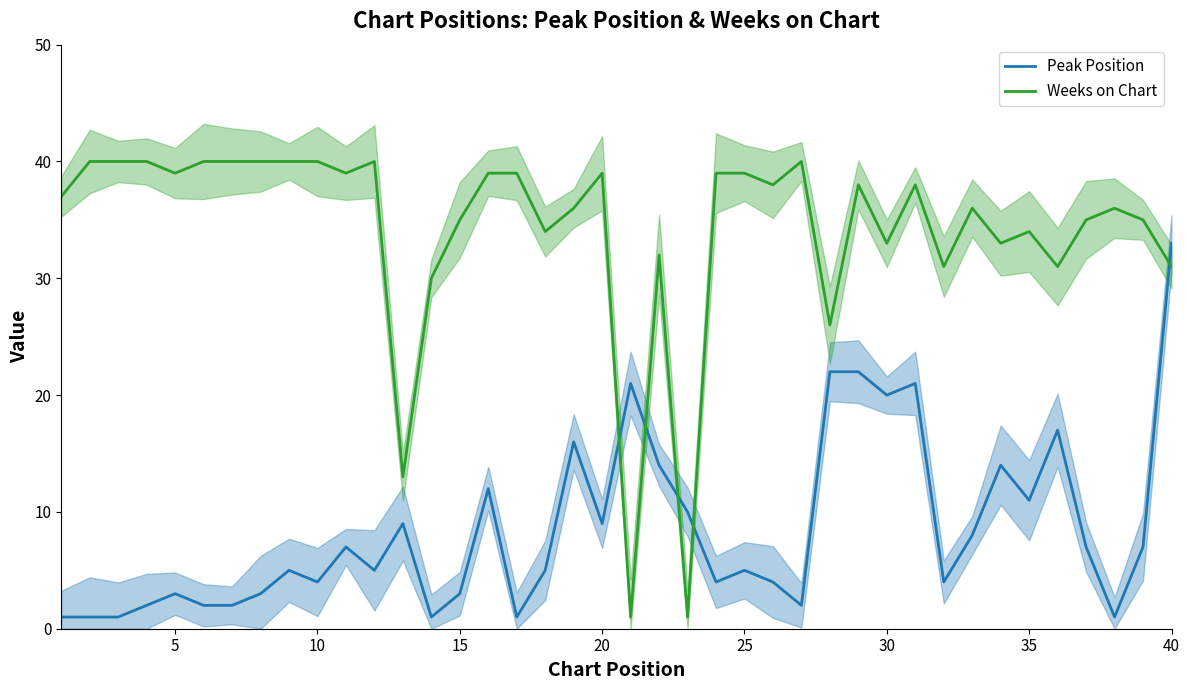

Which series has the largest range (max minus min)?

Weeks on Chart